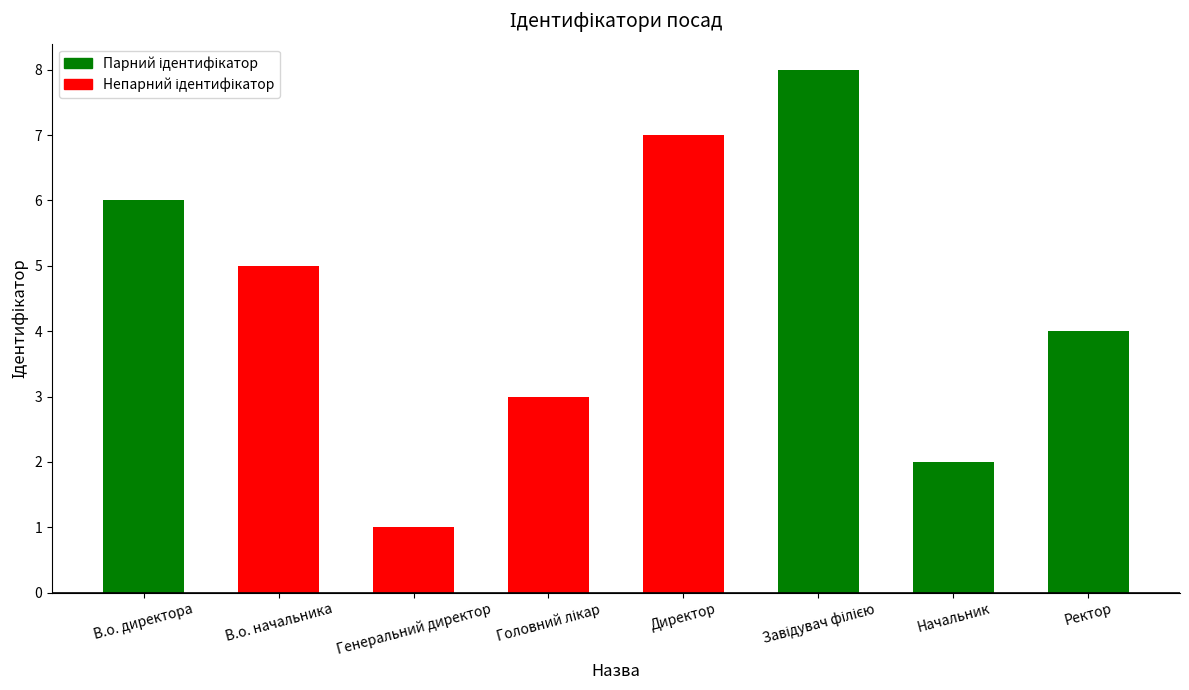

What is the difference between the values at Ректор and Директор?

3